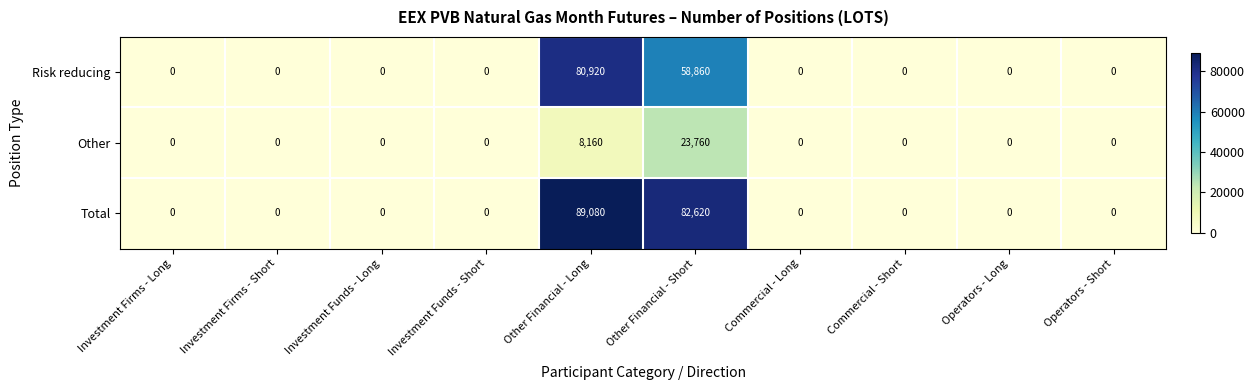

Where is Other nearest to the value 11880?

Other Financial - Long